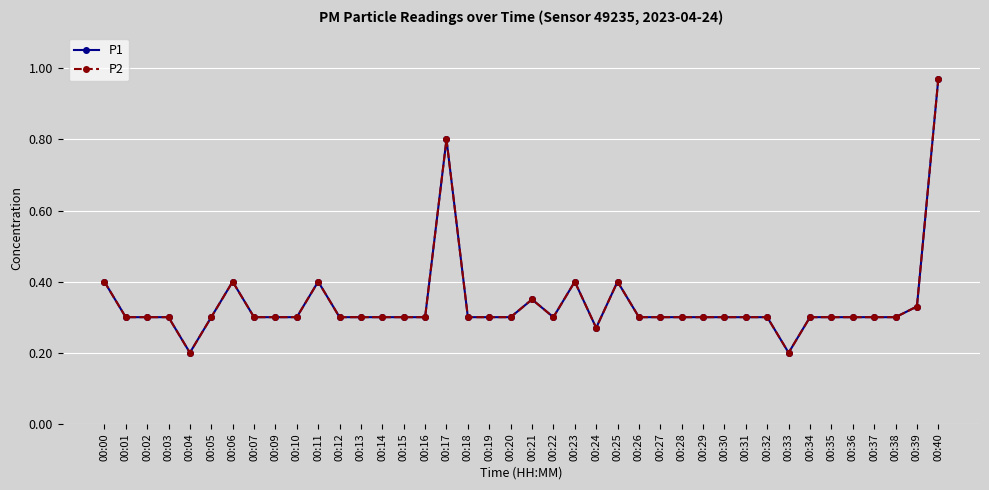

At which category does P1 reach its first local peak?

00:06